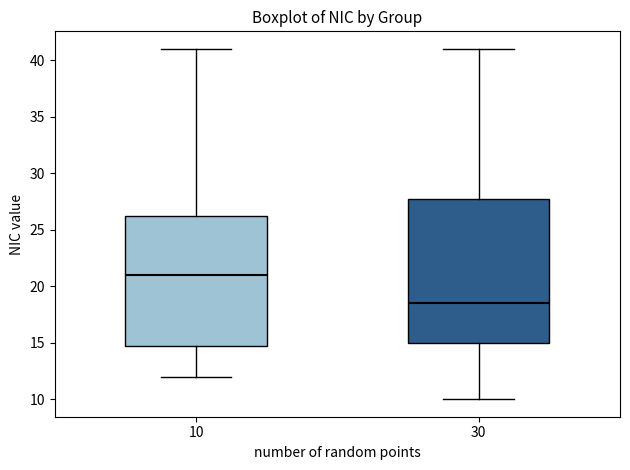

Reading left to right, read every box against the y-axis: the position of its median line, the range the box covers, and the ends of its whiskers. The values are not printed on the chart, so give them approximately, as read against the axis.

10: median 21.0, box 15.0 to 26.5, whiskers 12.0 to 41.0
30: median 18.5, box 15.0 to 28.0, whiskers 10.0 to 41.0